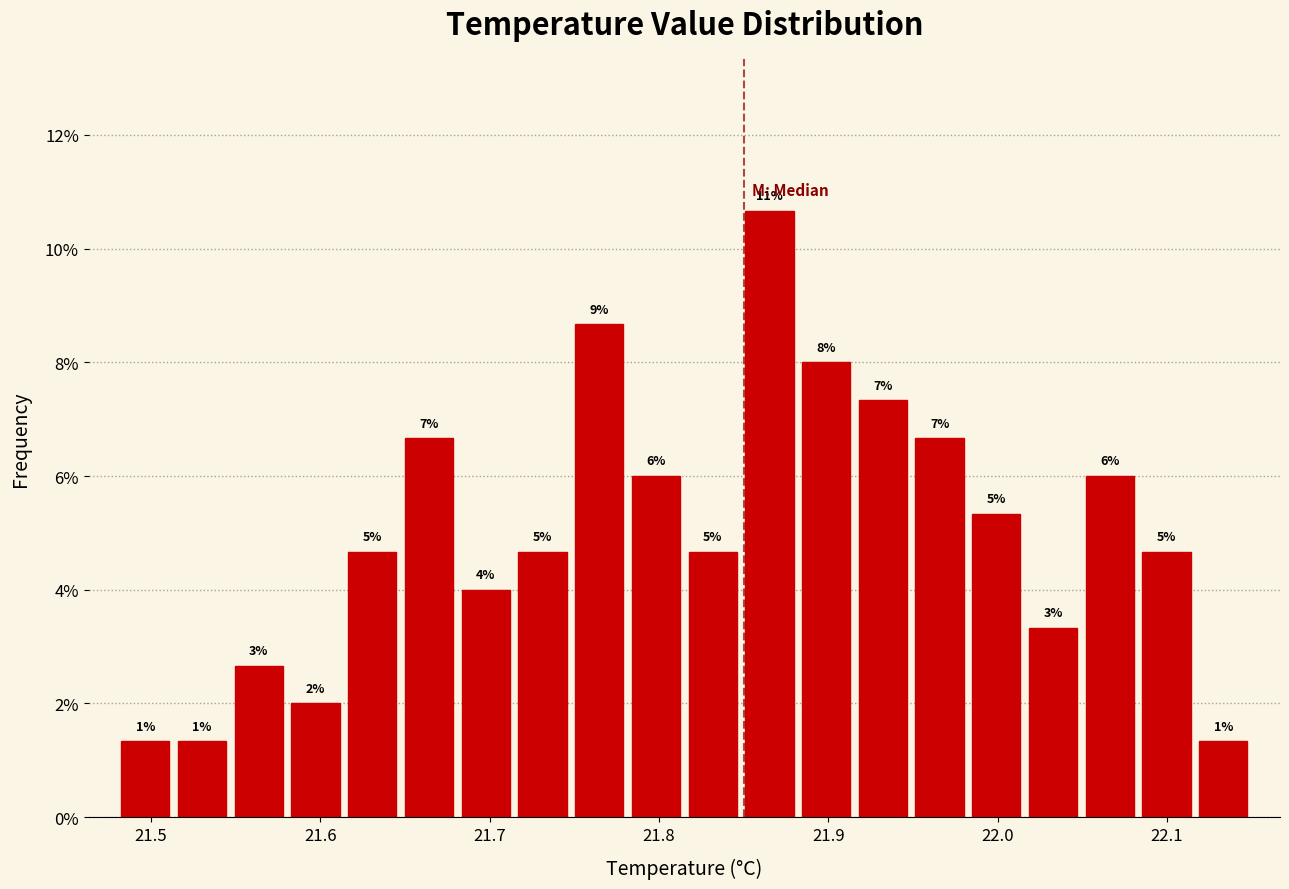

Around what value on the x-axis is the tallest bar? Give the approximate position of its centre, as read against the axis.

21.87